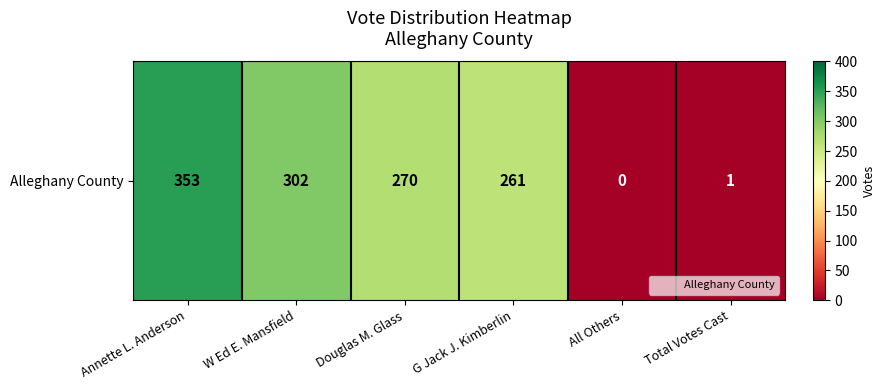

Reading left to right, list all the values displayed in this chart.

353	302	270	261	0	1